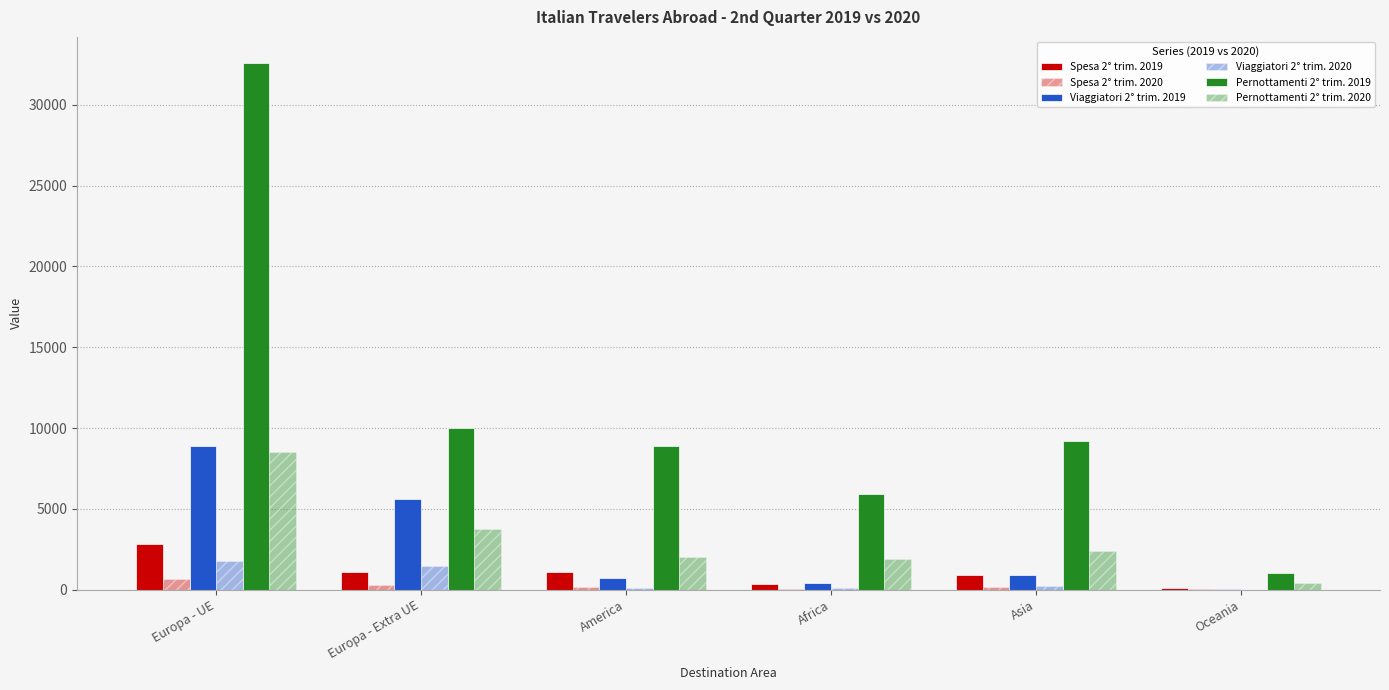

At how many categories does at least one series exceed 21330?

1